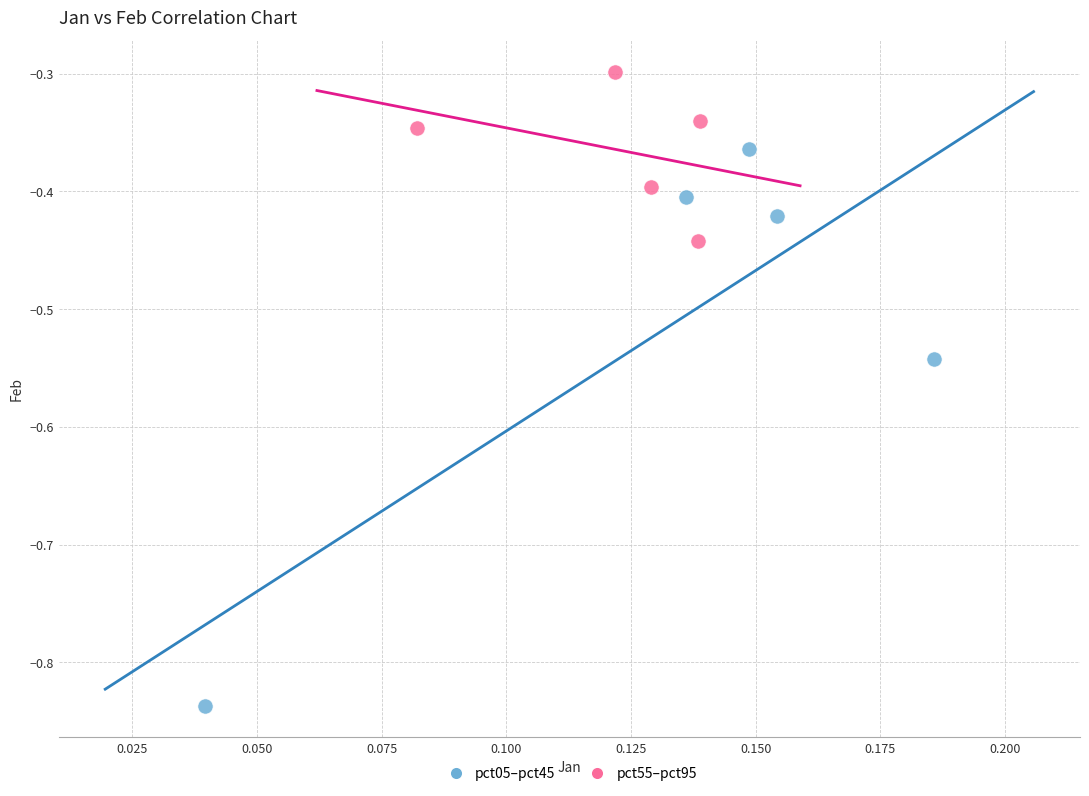

Which series reaches the maximum Y coordinate?

pct55–pct95